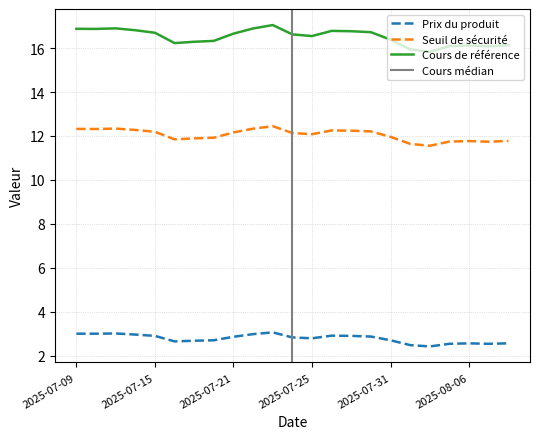

Reading right to left, transcribe all the data shown in this chart.

Prix du produit: 2.6	2.5	2.6	2.5	2.4	2.5	2.7	2.9	2.9	2.9	2.8	2.8	3.1	3.0	2.9	2.7	2.7	2.6	2.9	3.0	3.0	3.0	3.0
Seuil de sécurité: 11.8	11.7	11.8	11.7	11.6	11.6	12.0	12.2	12.2	12.3	12.1	12.1	12.4	12.3	12.2	11.9	11.9	11.8	12.2	12.3	12.3	12.3	12.3
Cours de référence: 16.1	16.1	16.1	16.1	15.8	15.9	16.4	16.7	16.8	16.8	16.6	16.6	17.1	16.9	16.7	16.3	16.3	16.2	16.7	16.8	16.9	16.9	16.9